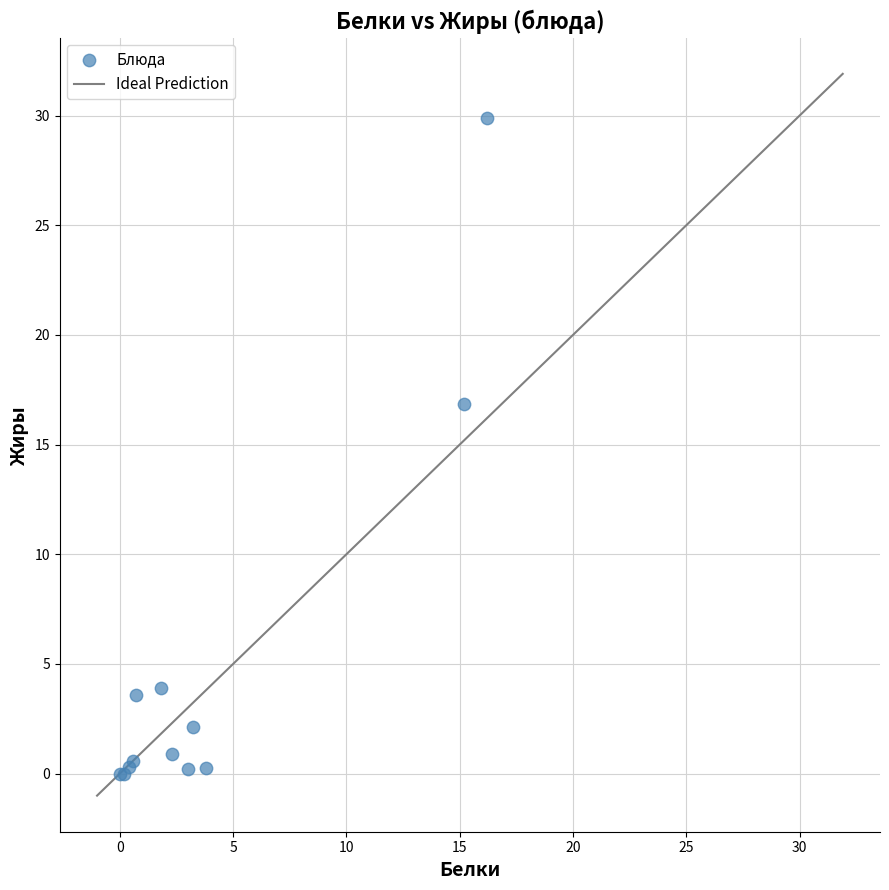

What Y value in the scatter plot is closest to 14?

16.9